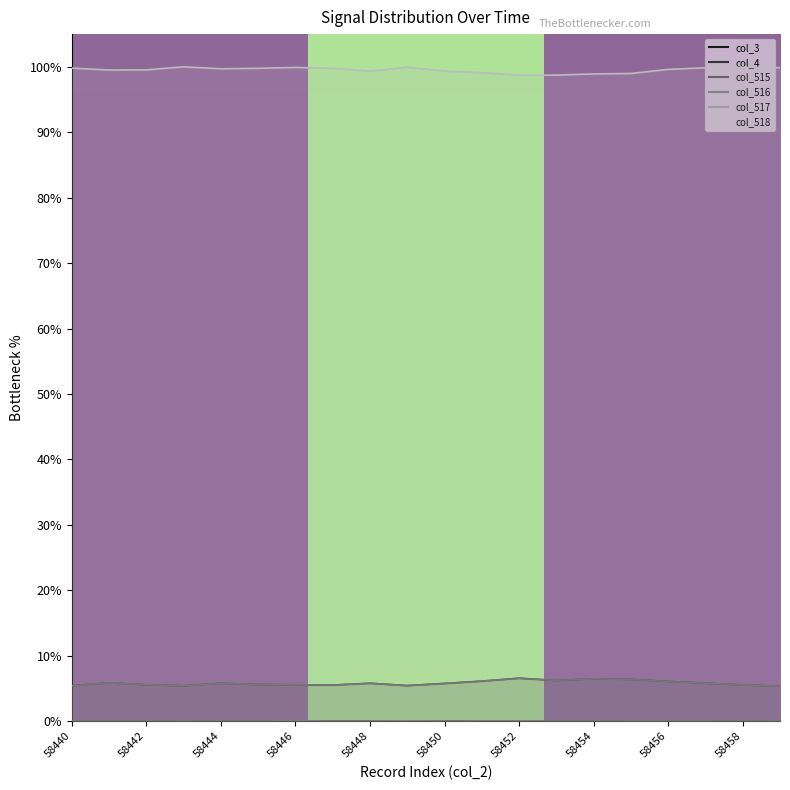

Rank the series at 58442 from highest to lowest value.

col_518, col_515, col_516, col_517